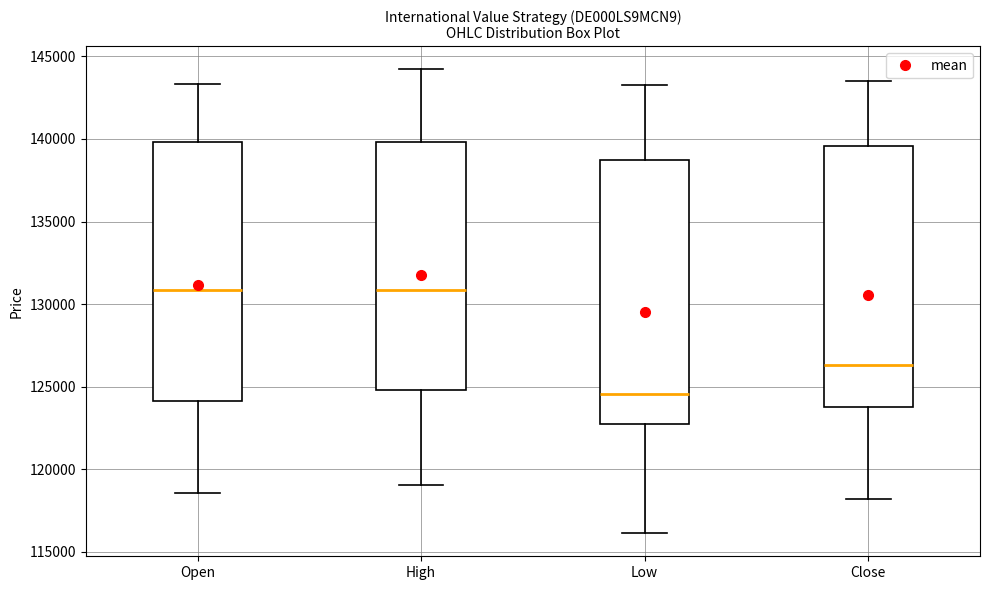

Reading left to right, transcribe this box plot: for each box, give where its median line is, the range the box spans, and where its two whiskers end, as read against the y-axis. The values are not printed on the chart, so give them approximately, as read against the axis.

Open: median 131000, box 124000 to 140000, whiskers 118500 to 143500
High: median 131000, box 125000 to 140000, whiskers 119000 to 144000
Low: median 124500, box 122500 to 138500, whiskers 116000 to 143000
Close: median 126500, box 124000 to 139500, whiskers 118000 to 143500